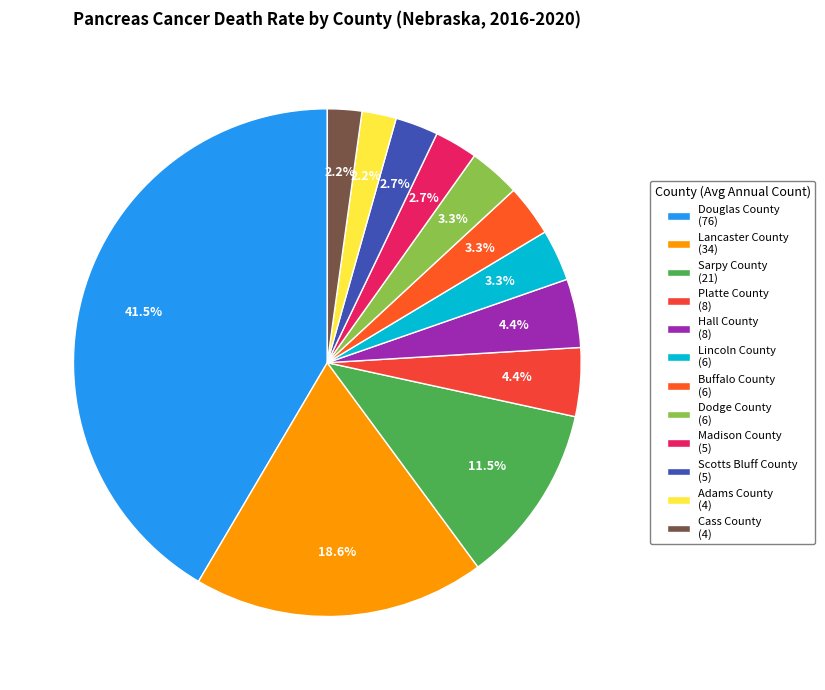

Which slice is the largest?

Douglas County